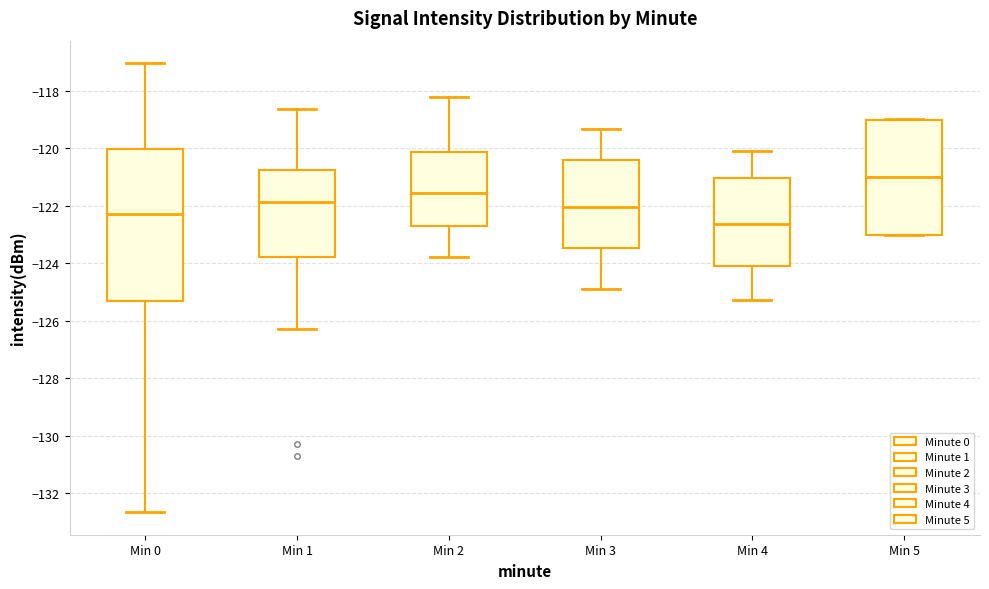

Which box is the tallest, from its lower edge to its upper edge?

Min 0